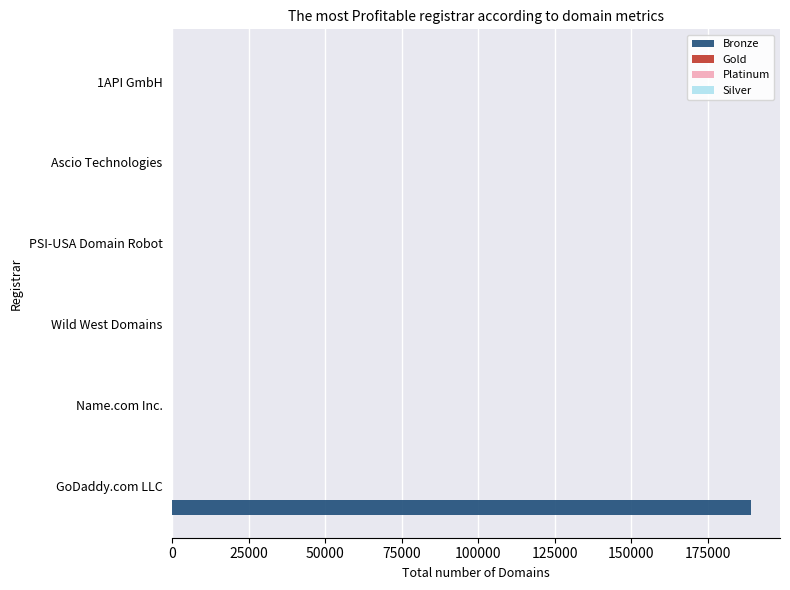

At which category is the sum across all series the highest?

GoDaddy.com LLC